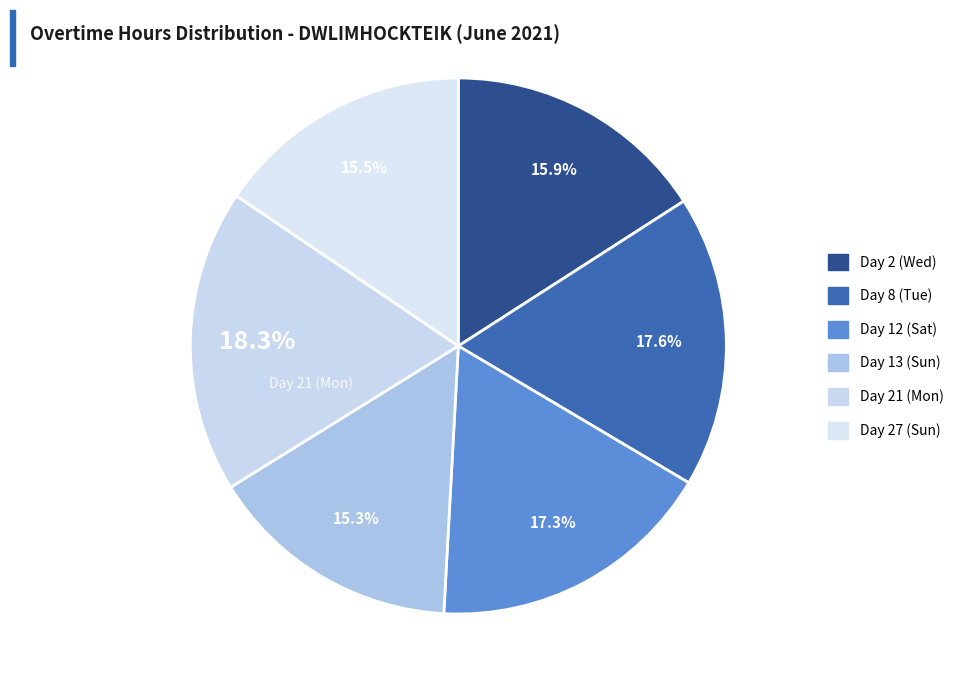

To the nearest percent, what portion does Day 27 (Sun) represent?

16%